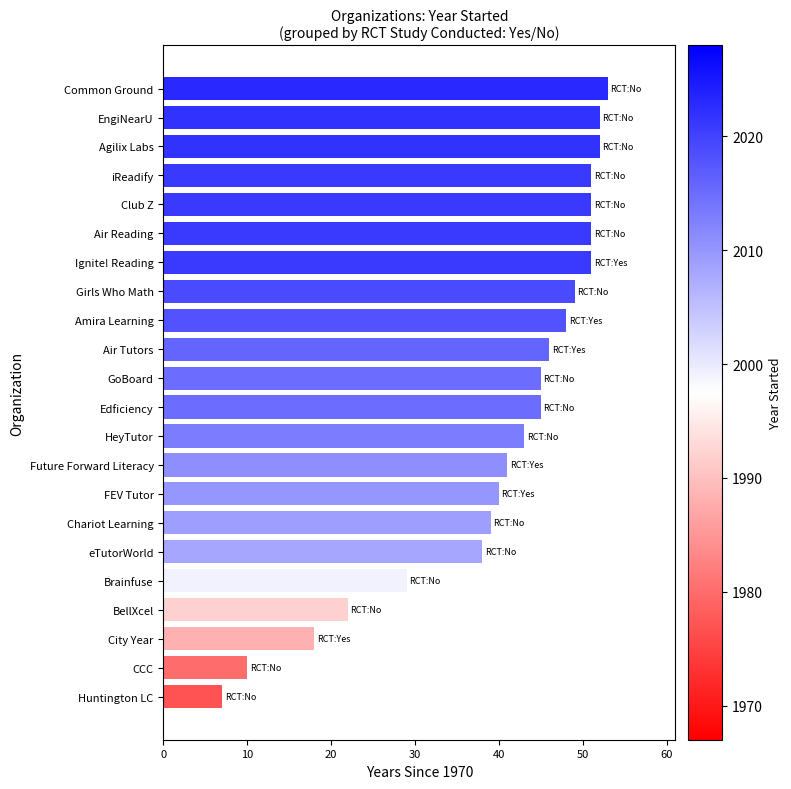

True or false: the data shows 51 at iReadify.

True